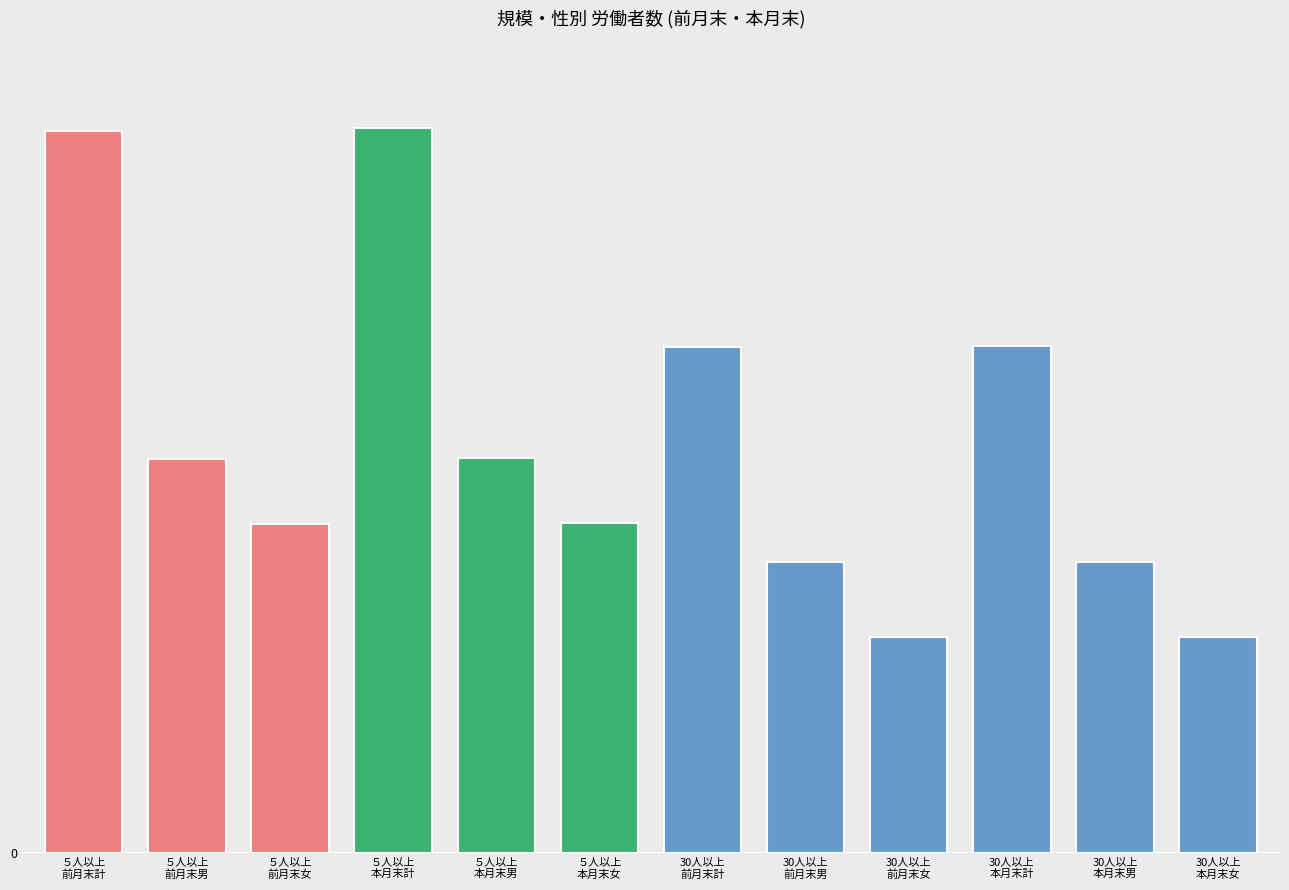

Which series has the largest total across all categories?

前月末労働者数／計(人)